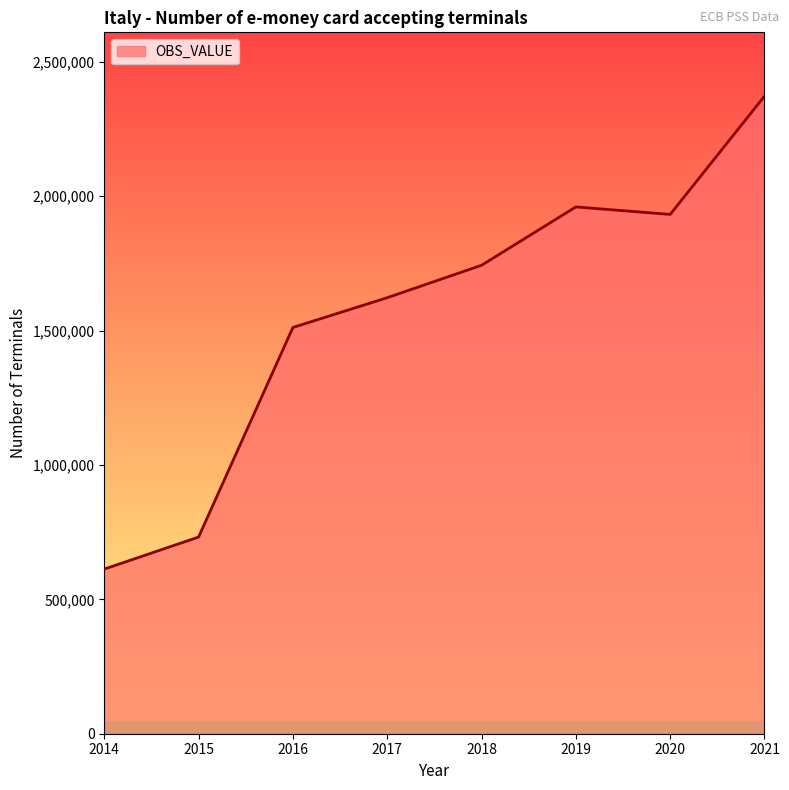

List the labels in order of value, largest first.

2021, 2019, 2020, 2018, 2017, 2016, 2015, 2014